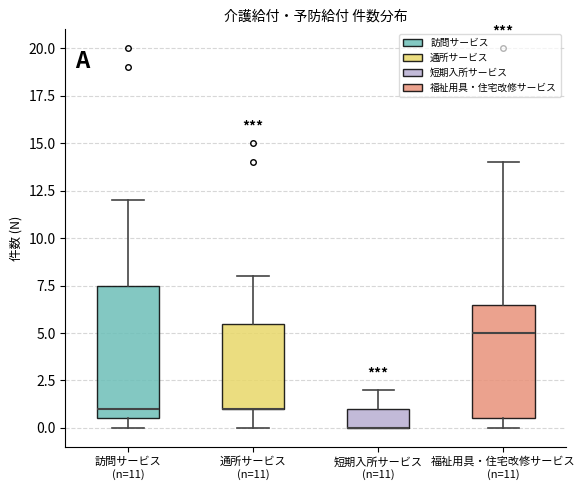

Reading left to right, read every box against the y-axis: the position of its median line, the range the box covers, and the ends of its whiskers. The values are not printed on the chart, so give them approximately, as read against the axis.

訪問サービス (n=11): median 1.0, box 0.5 to 7.5, whiskers 0.0 to 12.0
通所サービス (n=11): median 1.0 (drawn on the box's lower edge), box 1.0 to 5.5, whiskers 0.0 to 8.0
短期入所サービス (n=11): median 0.0 (drawn on the box's lower edge), box 0.0 to 1.0, whiskers 0.0 to 2.0
福祉用具・住宅改修サービス (n=11): median 5.0, box 0.5 to 6.5, whiskers 0.0 to 14.0